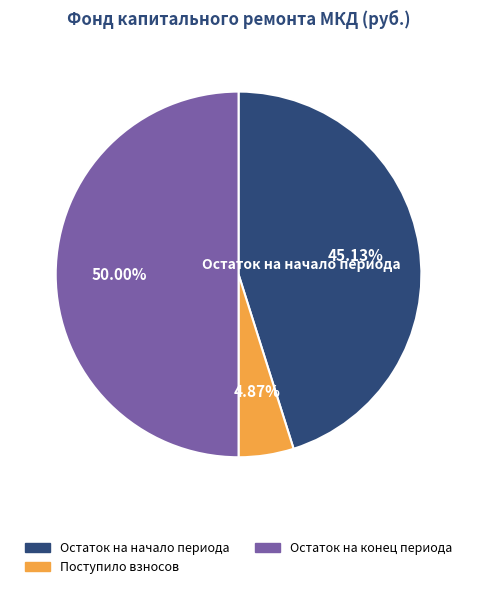

Does Остаток на начало периода account for over 50% of the chart?

No